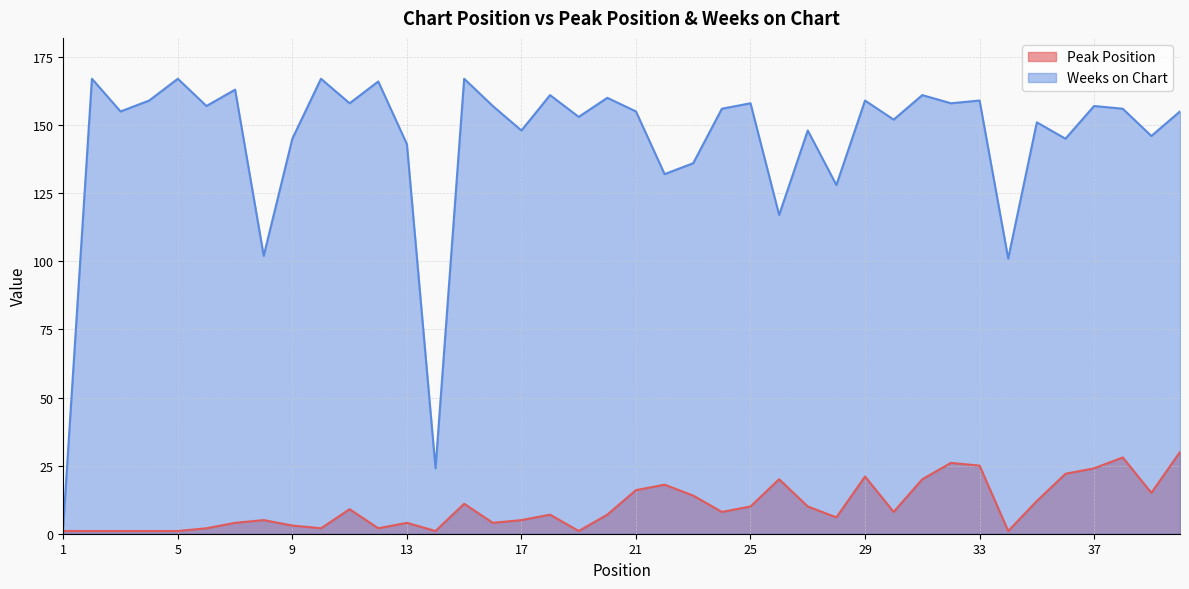

At which category is the sum across all series the highest?

40